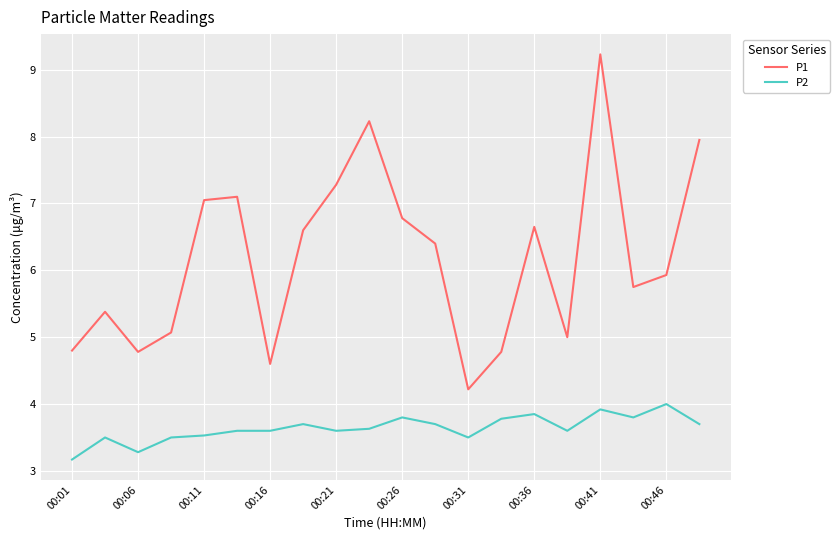

How many interior local peaks does the P1 series have?

5